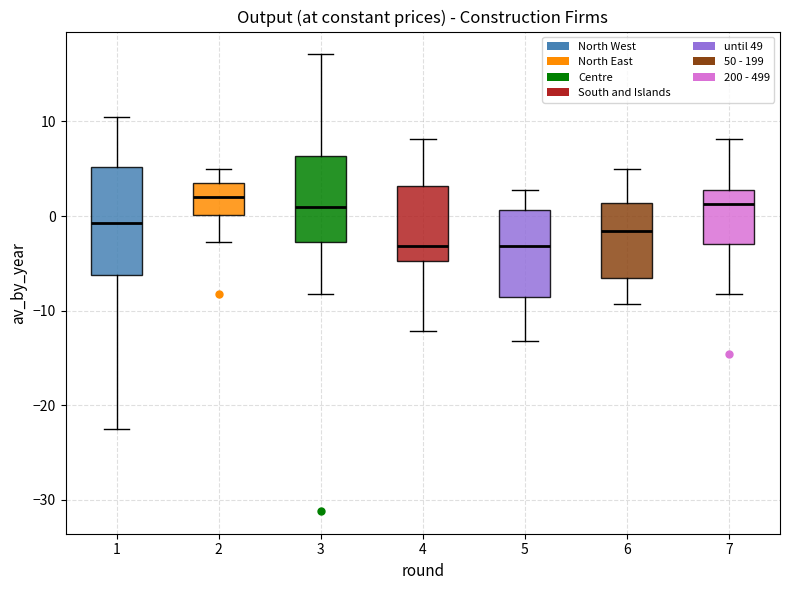

Reading left to right, read every box against the y-axis: the position of its median line, the range the box covers, and the ends of its whiskers. The values are not printed on the chart, so give them approximately, as read against the axis.

1: median -1, box -6 to 5, whiskers -22 to 11
2: median 2, box 0 to 4, whiskers -3 to 5
3: median 1, box -3 to 6, whiskers -8 to 17
4: median -3, box -5 to 3, whiskers -12 to 8
5: median -3, box -9 to 1, whiskers -13 to 3
6: median -2, box -7 to 1, whiskers -9 to 5
7: median 1, box -3 to 3, whiskers -8 to 8